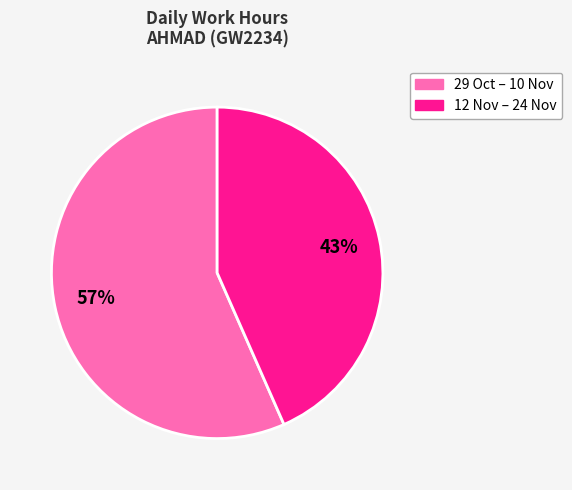

Is there any slice that represents more than half of the pie?

Yes